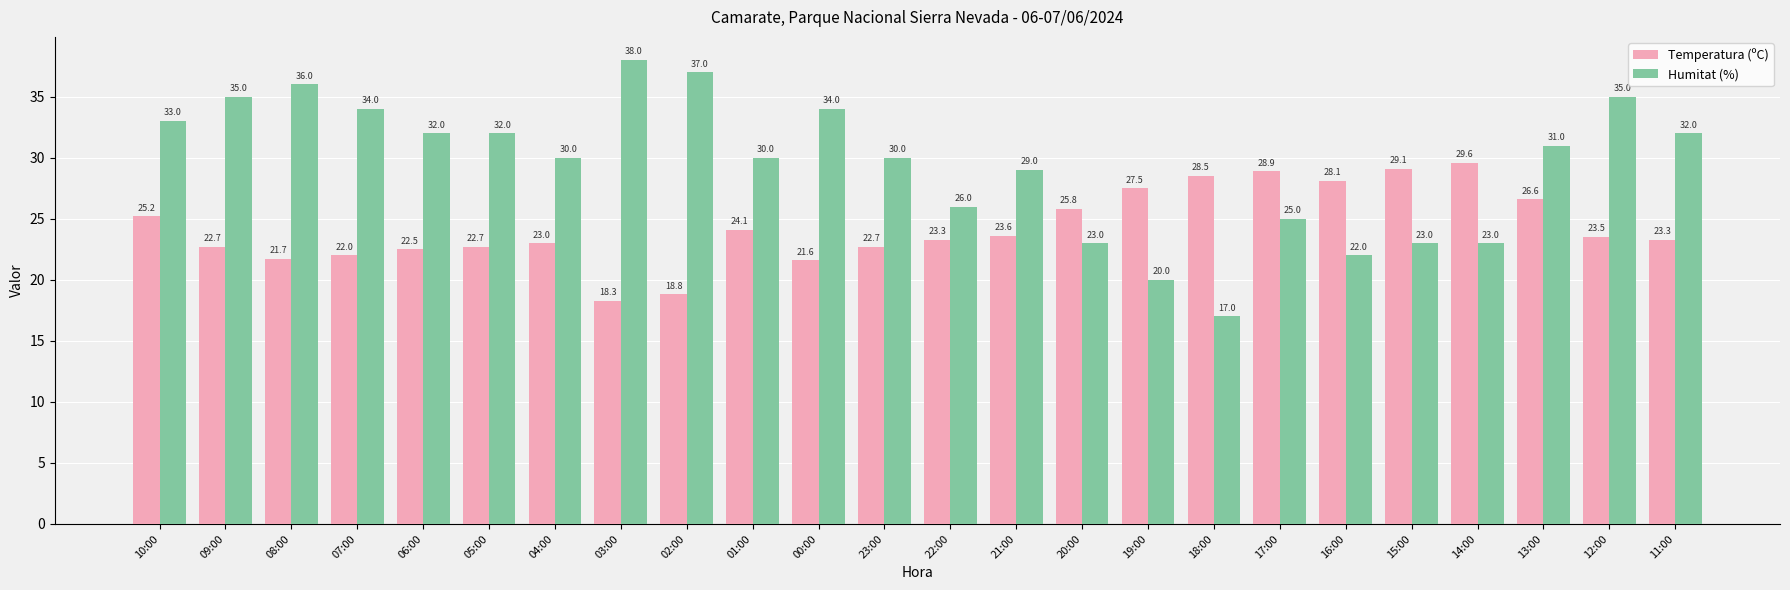

What is the total value across all series at 19:00?

47.5